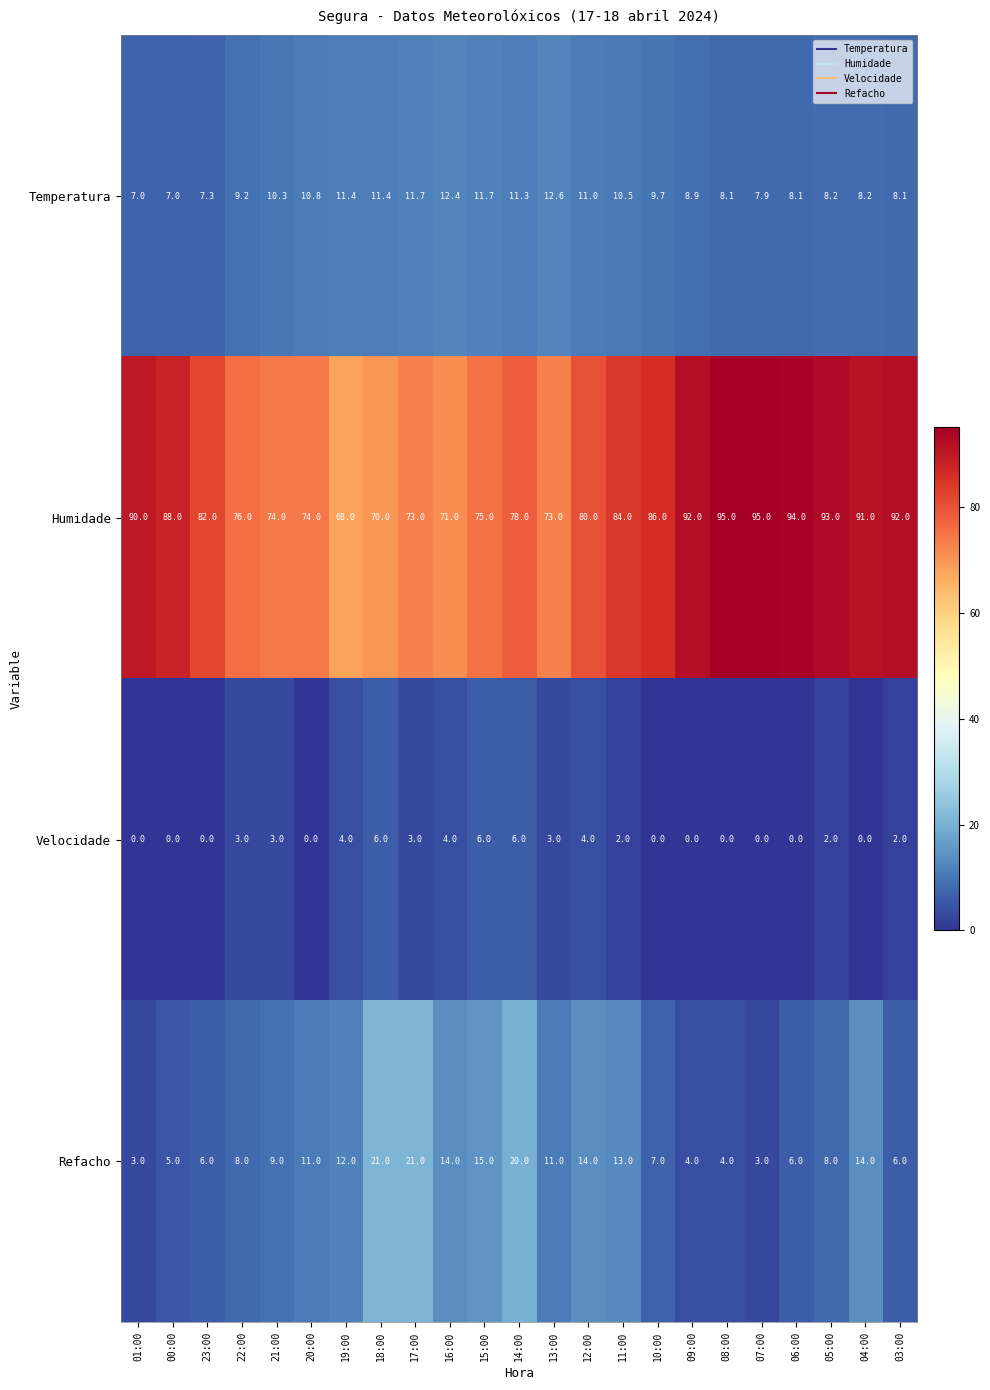

What is the maximum value for Refacho?

21.0